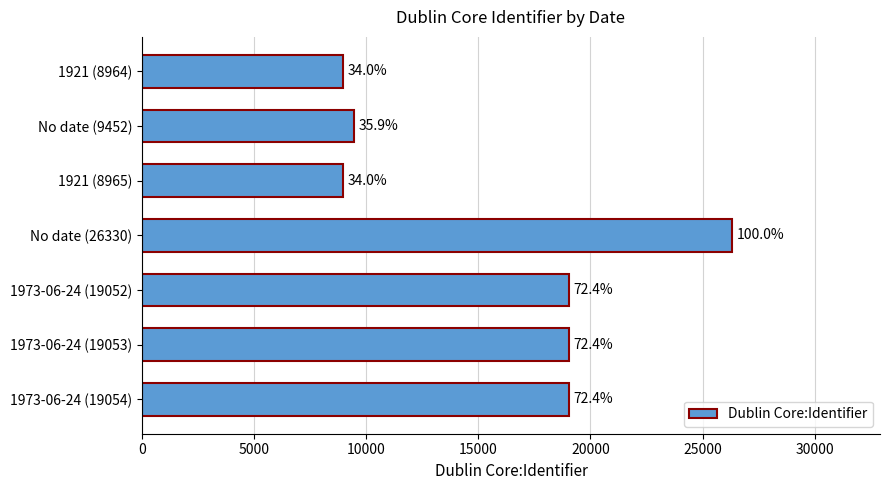

What is the maximum value shown in the chart?

26330